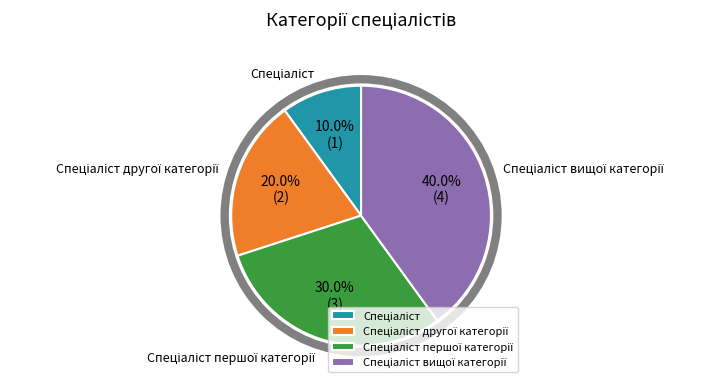

Is there a majority slice in this chart?

No